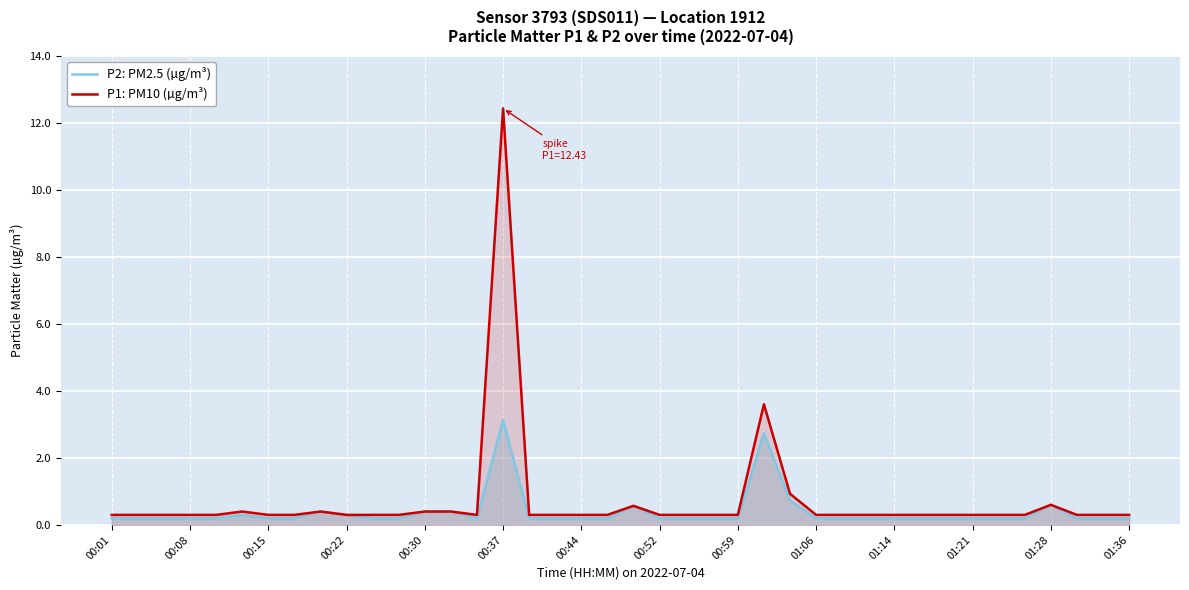

List the series in order of their peak value, lowest first.

P2: PM2.5 (µg/m³), P1: PM10 (µg/m³)